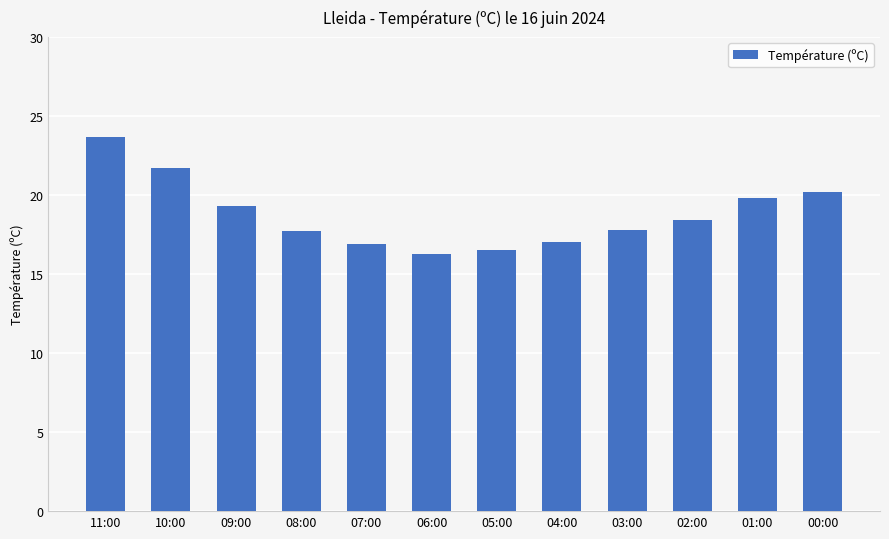

What is the minimum value shown in the chart?

16.3